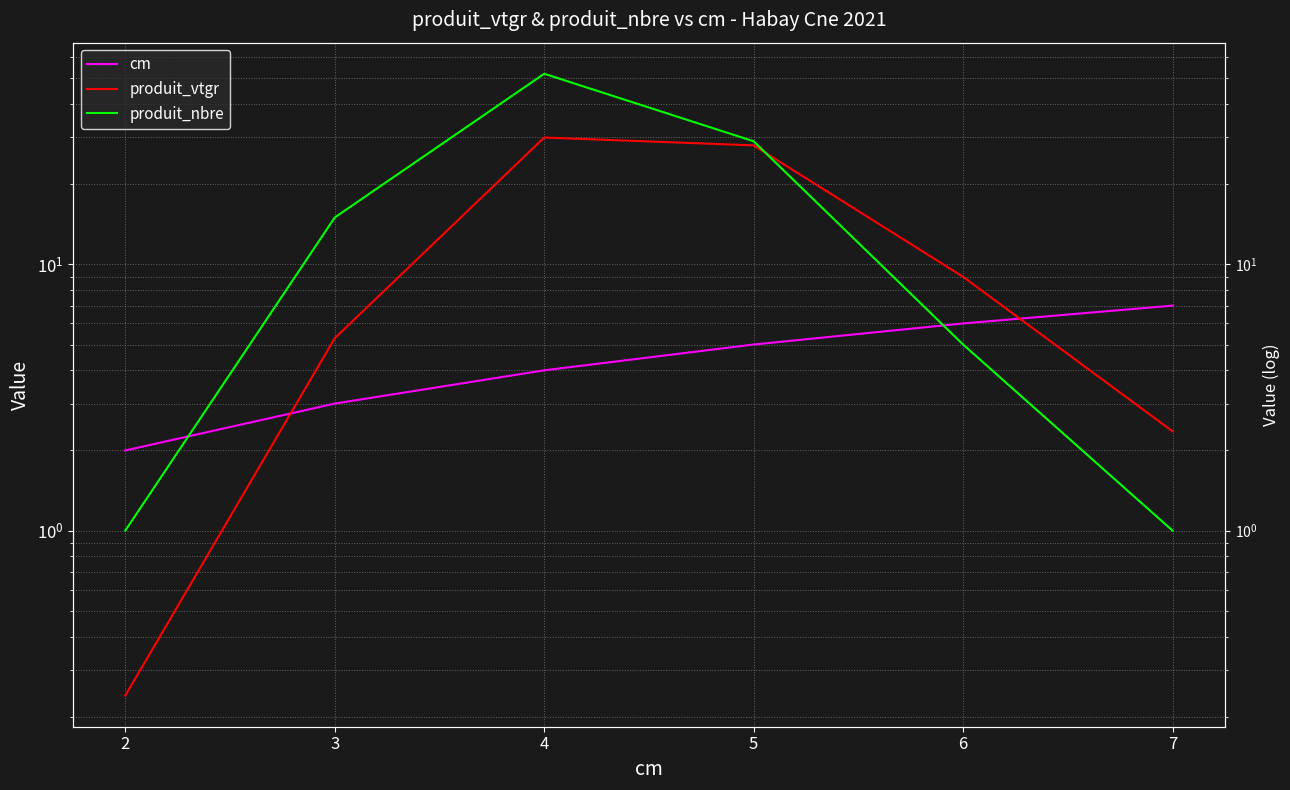

Rank the categories by produit_vtgr value from lowest to highest.

2, 7, 3, 6, 5, 4